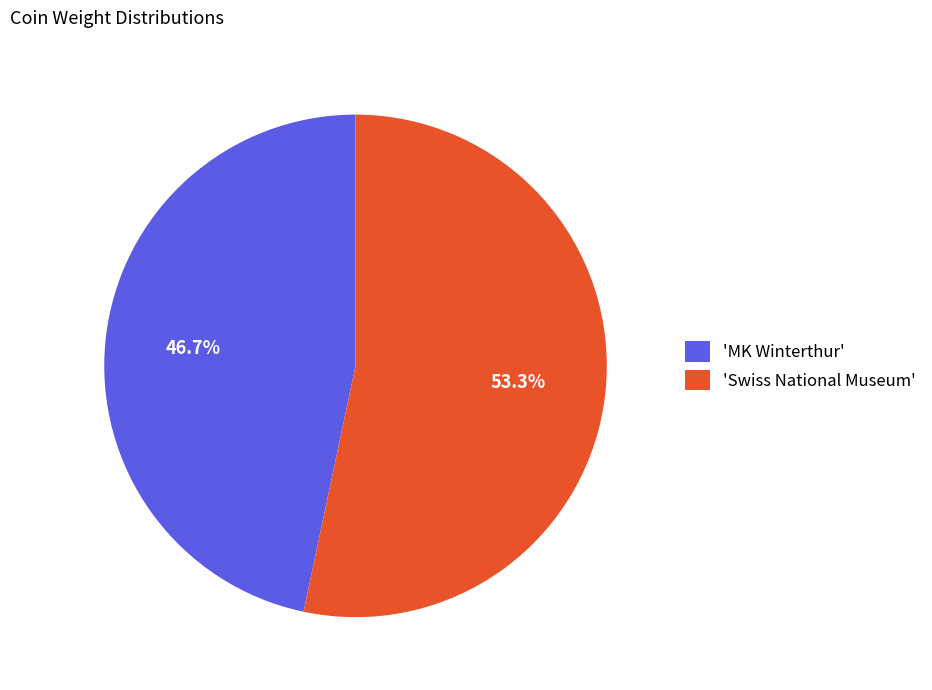

To the nearest percent, what is the difference between the largest and smallest slice percentages?

7%